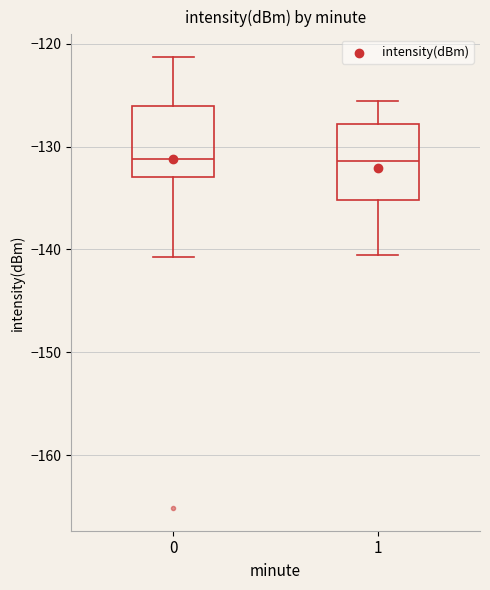

Reading left to right, read every box against the y-axis: the position of its median line, the range the box covers, and the ends of its whiskers. The values are not printed on the chart, so give them approximately, as read against the axis.

0: median -131, box -133 to -126, whiskers -141 to -121
1: median -131, box -135 to -128, whiskers -141 to -126